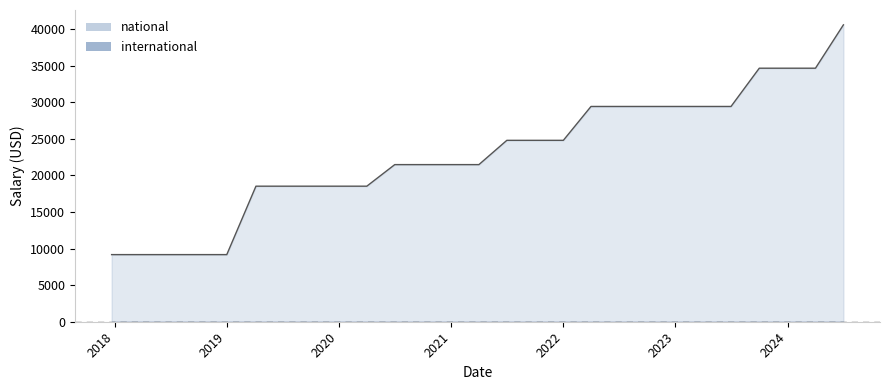

What is the total value across all series at 2022?

24809